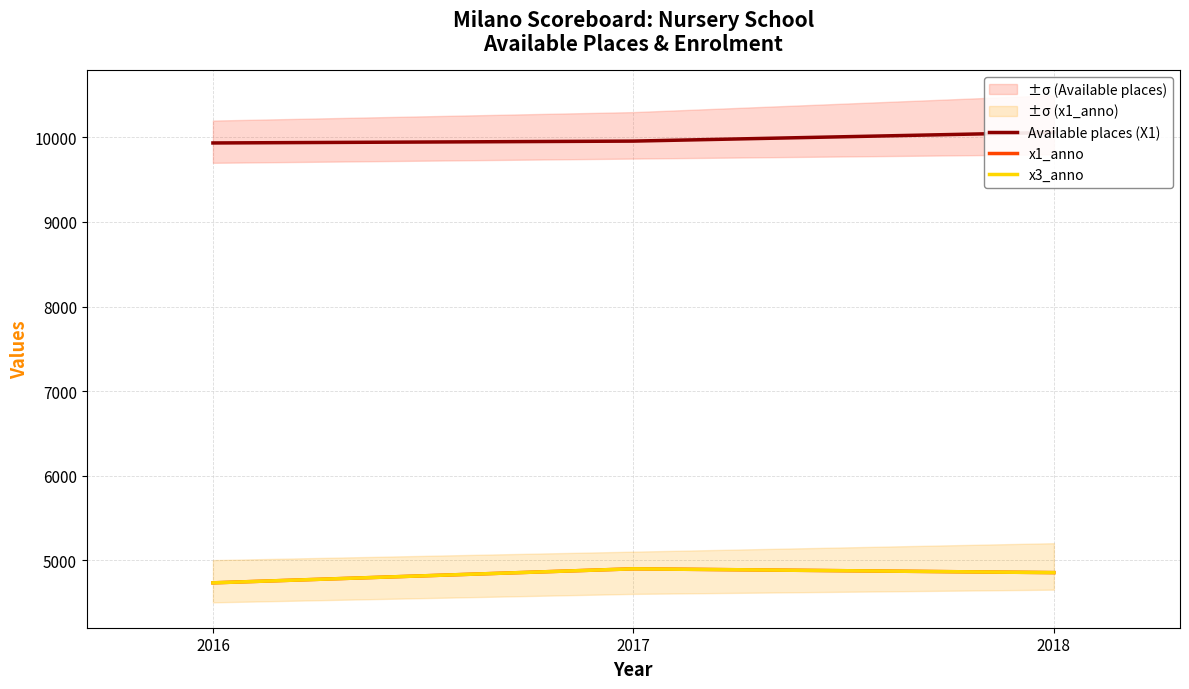

Rank the categories by x1_anno value from lowest to highest.

2016, 2018, 2017